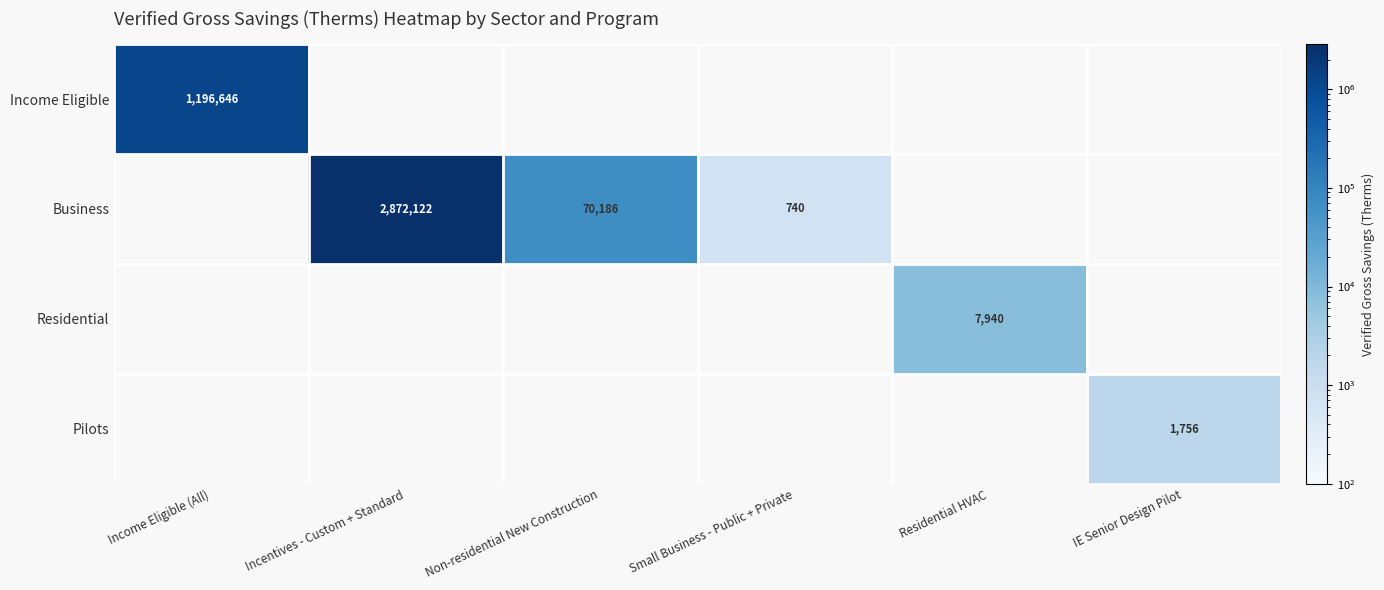

Is the value of Pilots at Small Business - Public + Private greater than the value of Residential at IE Senior Design Pilot?

No